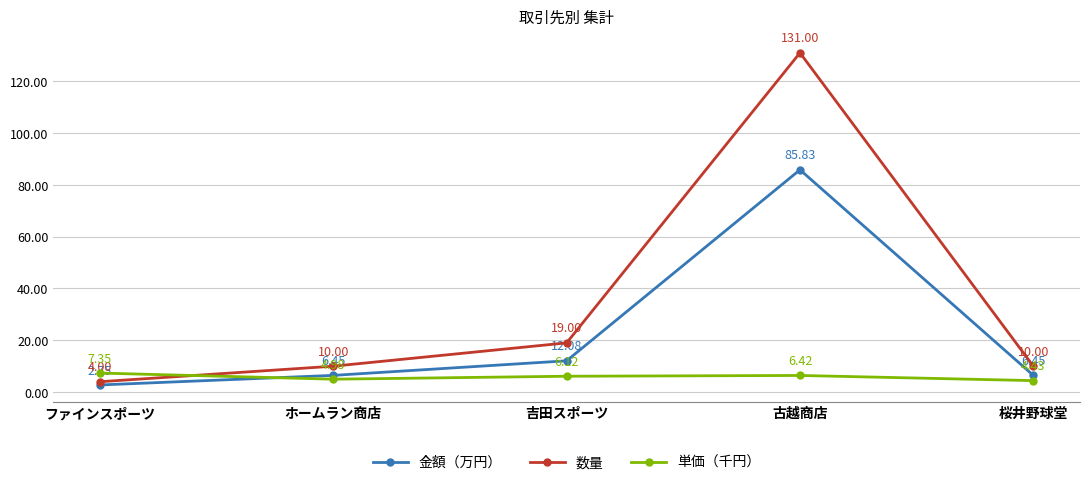

How many values in the 金額（万円） series are below 6?

1